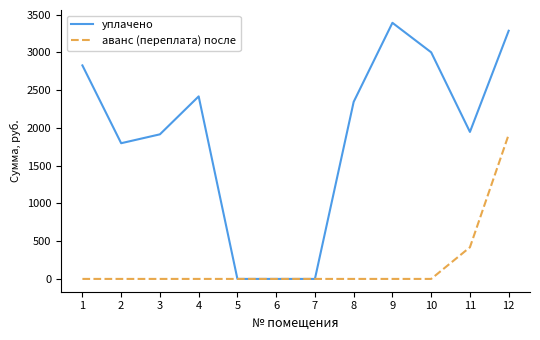

The value of уплачено at 5 is 0.0. True or false?

True